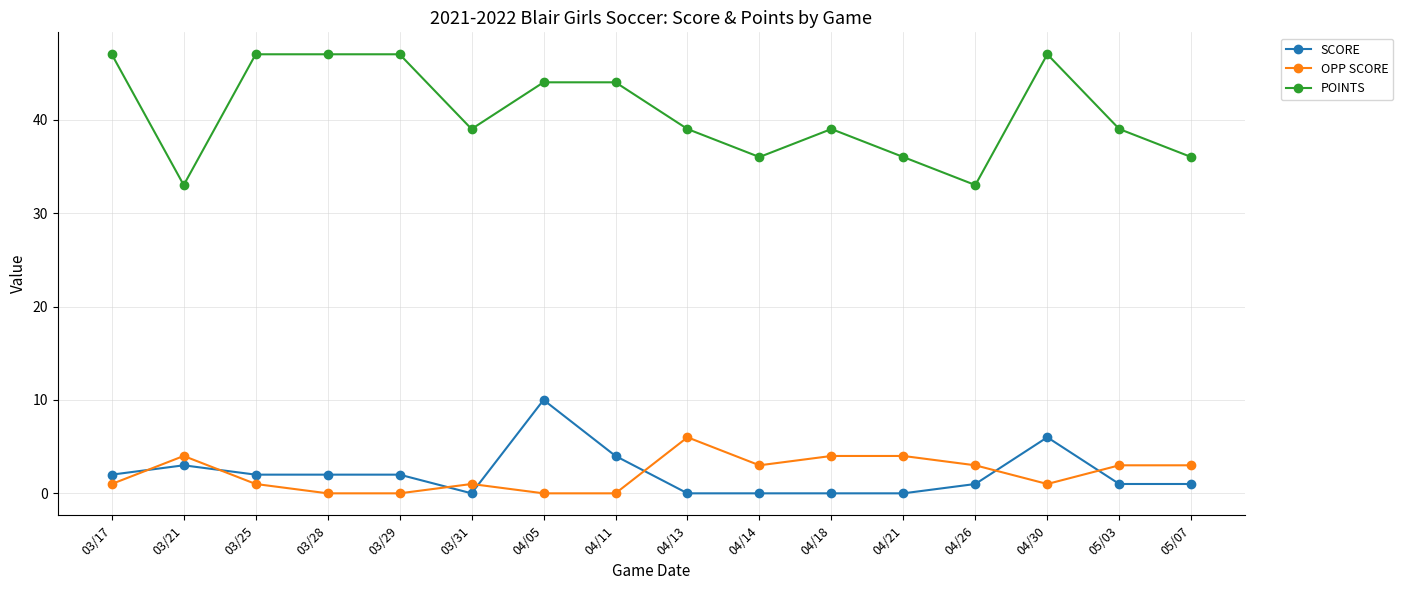

Between which two adjacent categories do SCORE and OPP SCORE first intersect?

03/17 and 03/21